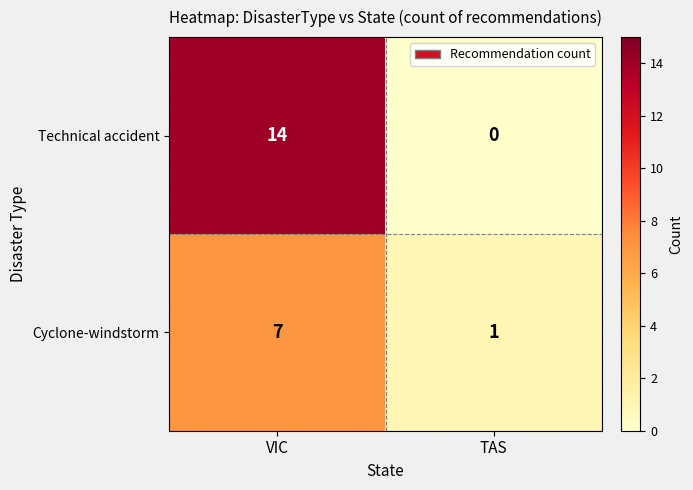

How many series are shown in this chart?

2